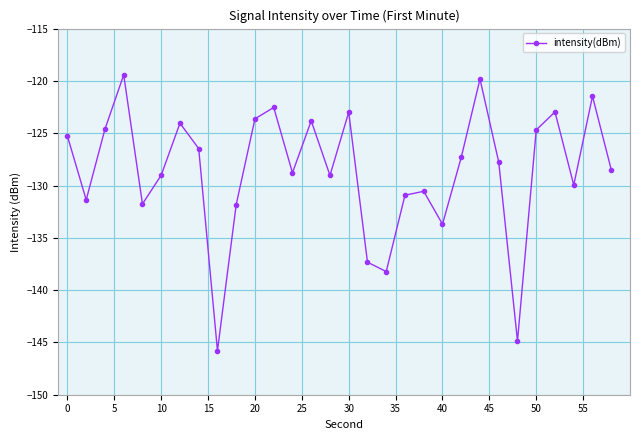

What is the minimum value shown in the chart?

-145.8